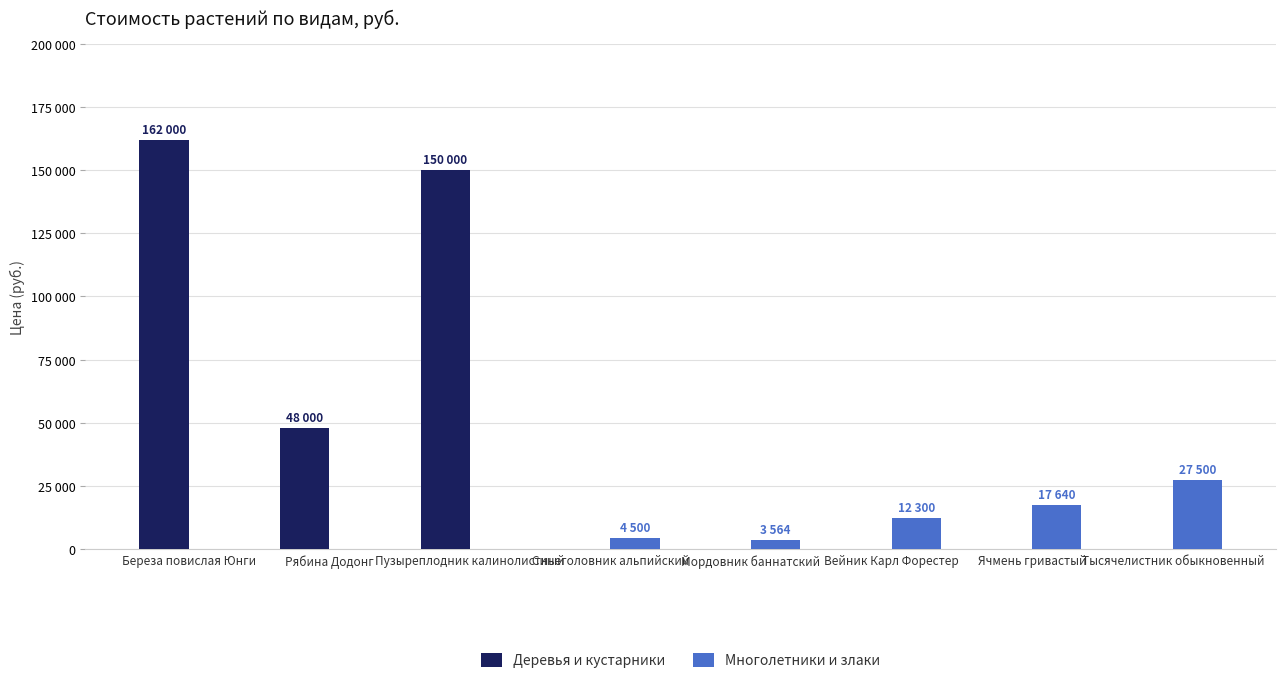

Are the bars grouped side by side (vs. stacked)?

Yes